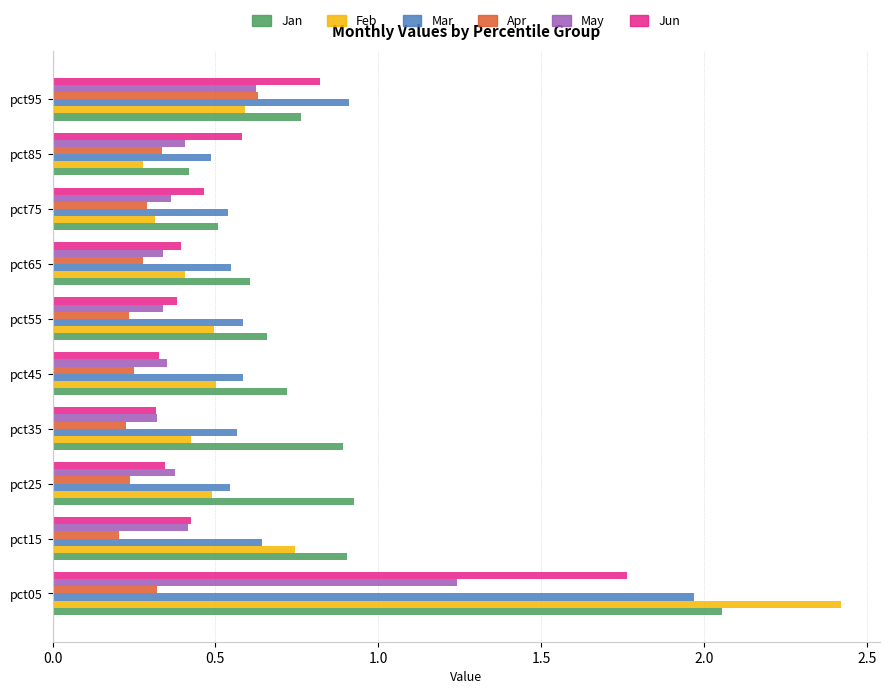

At which label is Mar closest to 1?

pct95